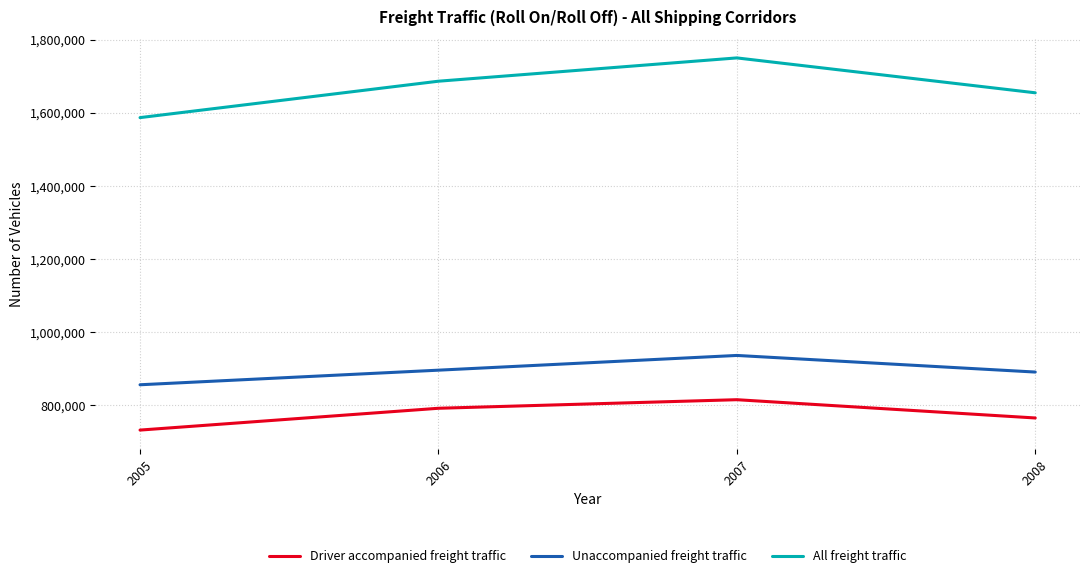

How many lines are shown in the chart?

3